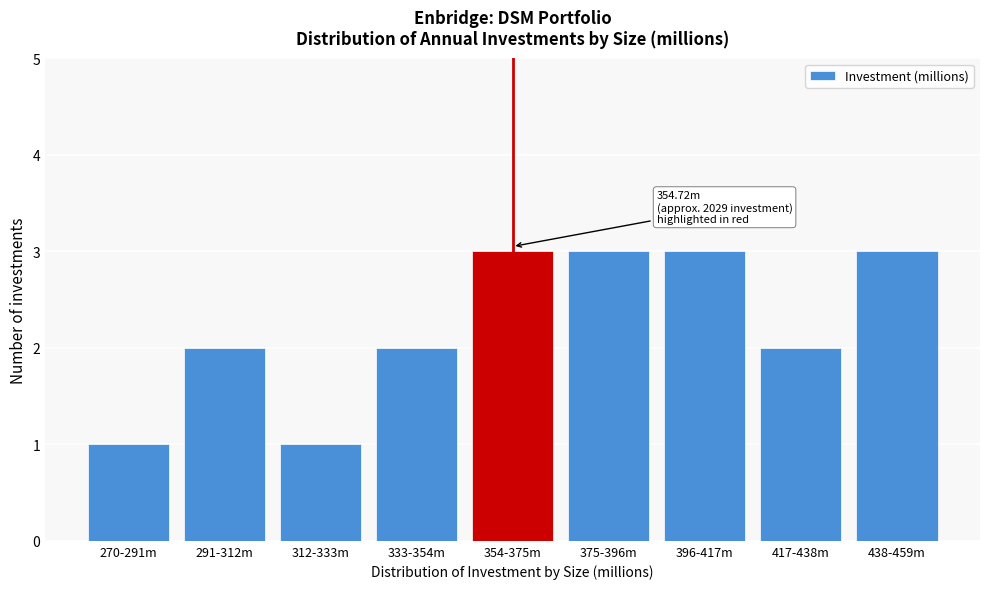

Reading left to right, extract all data points from this chart.

270-291m=1	291-312m=2	312-333m=1	333-354m=2	354-375m=3	375-396m=3	396-417m=3	417-438m=2	438-459m=3